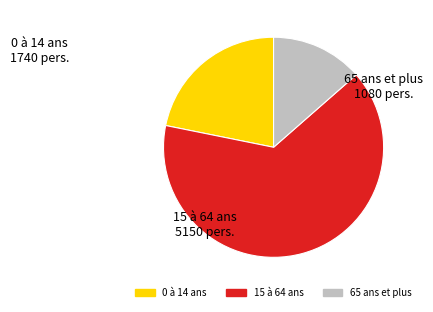

Which category has the biggest portion of the pie?

15 à 64 ans